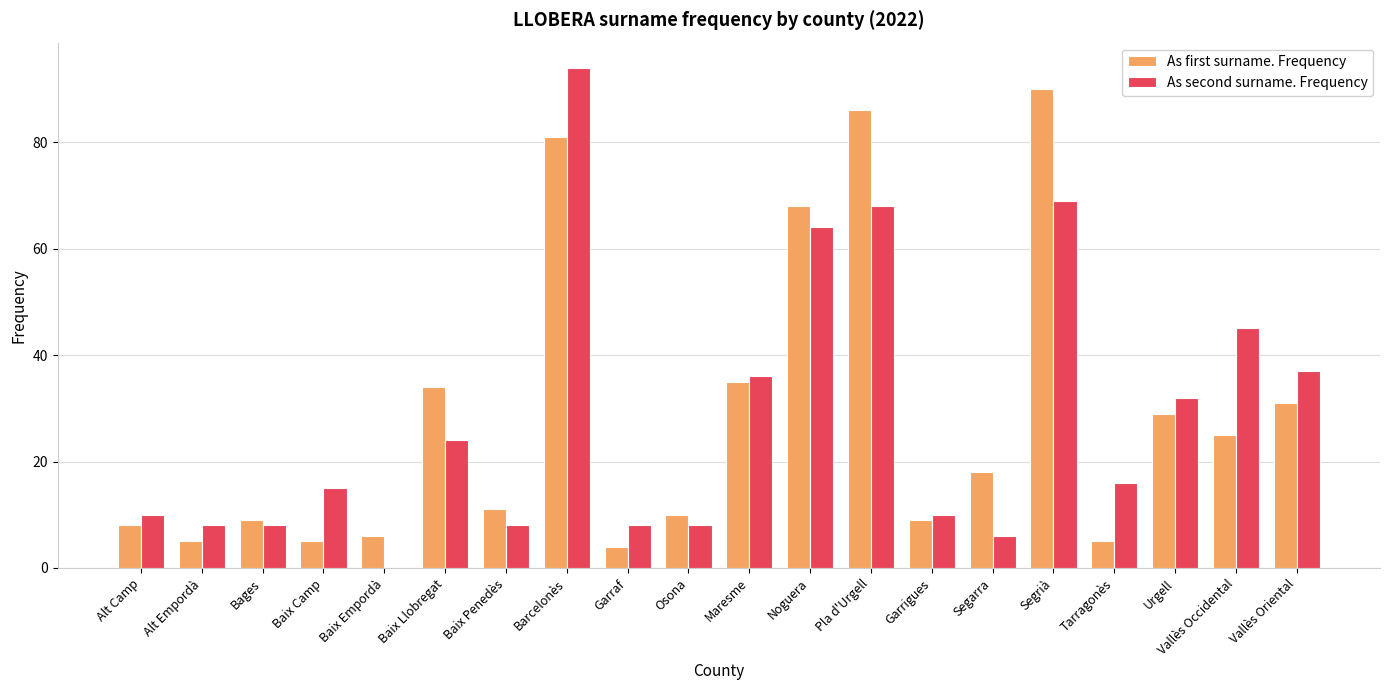

True or false: As second surname. Frequency has a value of 4 at Alt Empordà.

False